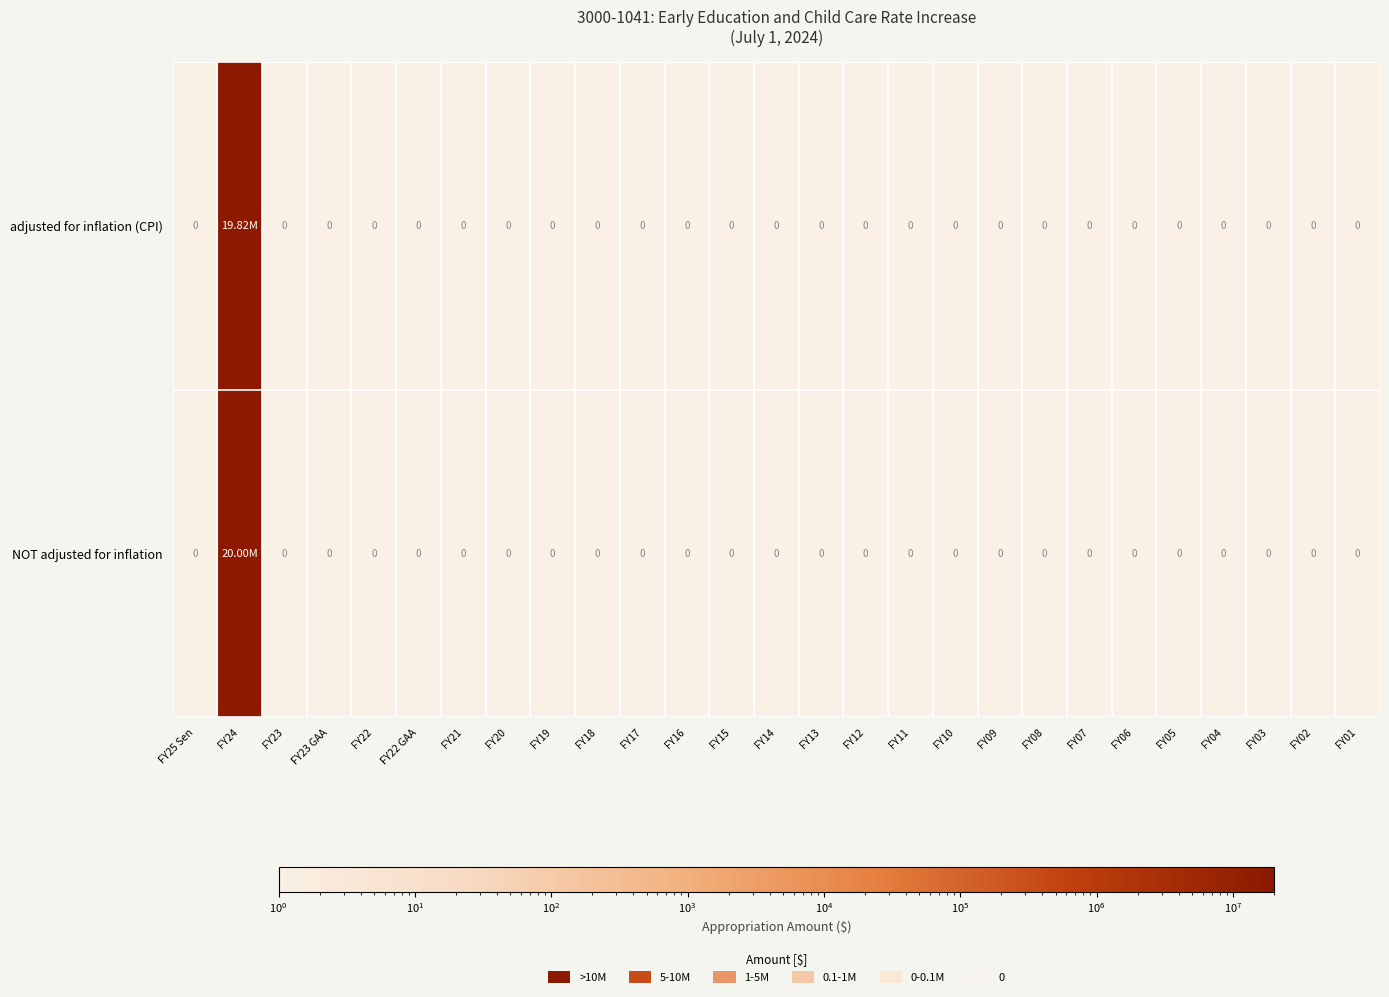

At which category is the sum across all series the highest?

FY24